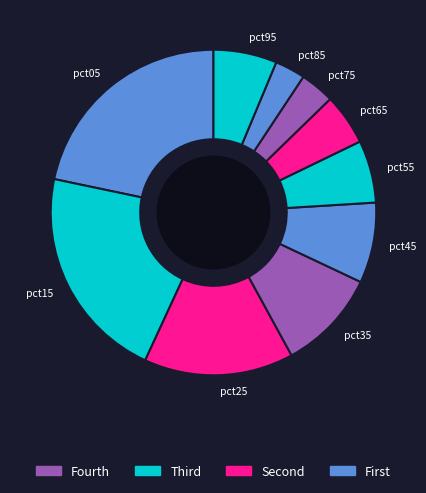

Is the sum of pct15 and pct35 greater than half?

No